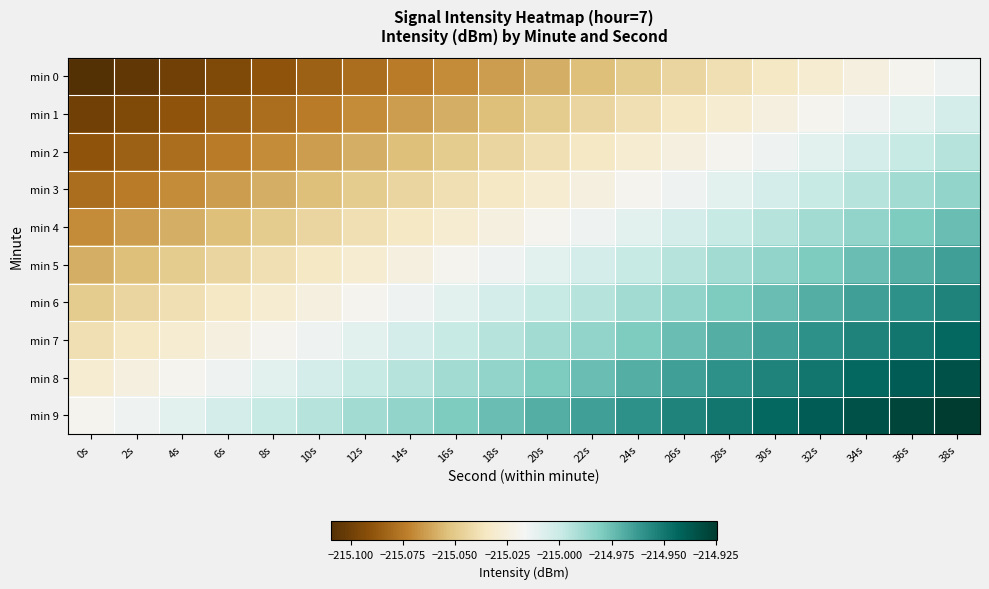

Reading left to right, what are all the values shown in this chart?

min 0: 0s=-215.1	2s=-215.1	4s=-215.1	6s=-215.1	8s=-215.1	10s=-215.1	12s=-215.1	14s=-215.1	16s=-215.1	18s=-215.1	20s=-215.1	22s=-215.1	24s=-215.0	26s=-215.0	28s=-215.0	30s=-215.0	32s=-215.0	34s=-215.0	36s=-215.0	38s=-215.0
min 1: 0s=-215.1	2s=-215.1	4s=-215.1	6s=-215.1	8s=-215.1	10s=-215.1	12s=-215.1	14s=-215.1	16s=-215.1	18s=-215.1	20s=-215.0	22s=-215.0	24s=-215.0	26s=-215.0	28s=-215.0	30s=-215.0	32s=-215.0	34s=-215.0	36s=-215.0	38s=-215.0
min 2: 0s=-215.1	2s=-215.1	4s=-215.1	6s=-215.1	8s=-215.1	10s=-215.1	12s=-215.1	14s=-215.1	16s=-215.0	18s=-215.0	20s=-215.0	22s=-215.0	24s=-215.0	26s=-215.0	28s=-215.0	30s=-215.0	32s=-215.0	34s=-215.0	36s=-215.0	38s=-215.0
min 3: 0s=-215.1	2s=-215.1	4s=-215.1	6s=-215.1	8s=-215.1	10s=-215.1	12s=-215.0	14s=-215.0	16s=-215.0	18s=-215.0	20s=-215.0	22s=-215.0	24s=-215.0	26s=-215.0	28s=-215.0	30s=-215.0	32s=-215.0	34s=-215.0	36s=-215.0	38s=-215.0
min 4: 0s=-215.1	2s=-215.1	4s=-215.1	6s=-215.1	8s=-215.0	10s=-215.0	12s=-215.0	14s=-215.0	16s=-215.0	18s=-215.0	20s=-215.0	22s=-215.0	24s=-215.0	26s=-215.0	28s=-215.0	30s=-215.0	32s=-215.0	34s=-215.0	36s=-215.0	38s=-215.0
min 5: 0s=-215.1	2s=-215.1	4s=-215.0	6s=-215.0	8s=-215.0	10s=-215.0	12s=-215.0	14s=-215.0	16s=-215.0	18s=-215.0	20s=-215.0	22s=-215.0	24s=-215.0	26s=-215.0	28s=-215.0	30s=-215.0	32s=-215.0	34s=-215.0	36s=-215.0	38s=-215.0
min 6: 0s=-215.0	2s=-215.0	4s=-215.0	6s=-215.0	8s=-215.0	10s=-215.0	12s=-215.0	14s=-215.0	16s=-215.0	18s=-215.0	20s=-215.0	22s=-215.0	24s=-215.0	26s=-215.0	28s=-215.0	30s=-215.0	32s=-215.0	34s=-215.0	36s=-215.0	38s=-215.0
min 7: 0s=-215.0	2s=-215.0	4s=-215.0	6s=-215.0	8s=-215.0	10s=-215.0	12s=-215.0	14s=-215.0	16s=-215.0	18s=-215.0	20s=-215.0	22s=-215.0	24s=-215.0	26s=-215.0	28s=-215.0	30s=-215.0	32s=-215.0	34s=-215.0	36s=-214.9	38s=-214.9
min 8: 0s=-215.0	2s=-215.0	4s=-215.0	6s=-215.0	8s=-215.0	10s=-215.0	12s=-215.0	14s=-215.0	16s=-215.0	18s=-215.0	20s=-215.0	22s=-215.0	24s=-215.0	26s=-215.0	28s=-215.0	30s=-215.0	32s=-214.9	34s=-214.9	36s=-214.9	38s=-214.9
min 9: 0s=-215.0	2s=-215.0	4s=-215.0	6s=-215.0	8s=-215.0	10s=-215.0	12s=-215.0	14s=-215.0	16s=-215.0	18s=-215.0	20s=-215.0	22s=-215.0	24s=-215.0	26s=-215.0	28s=-214.9	30s=-214.9	32s=-214.9	34s=-214.9	36s=-214.9	38s=-214.9